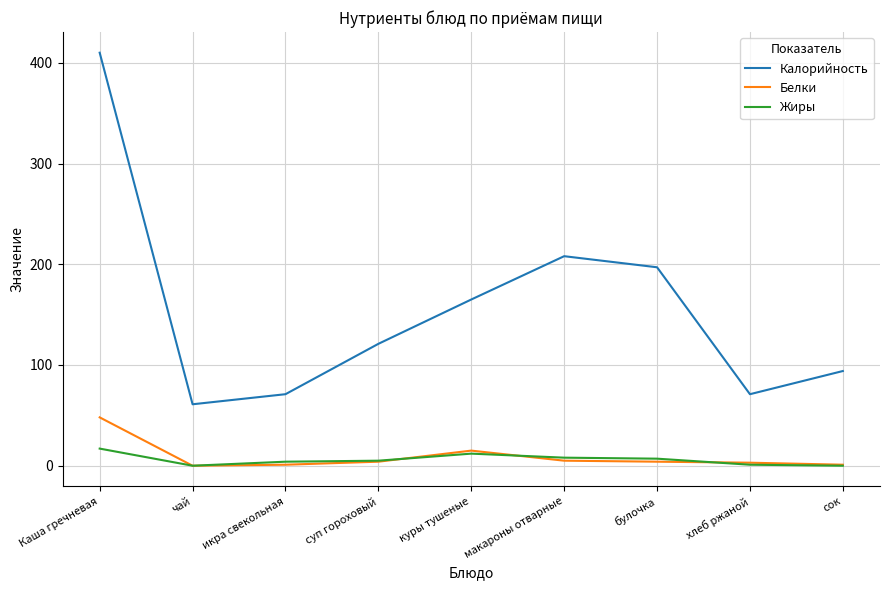

What is the maximum value for Калорийность?

410